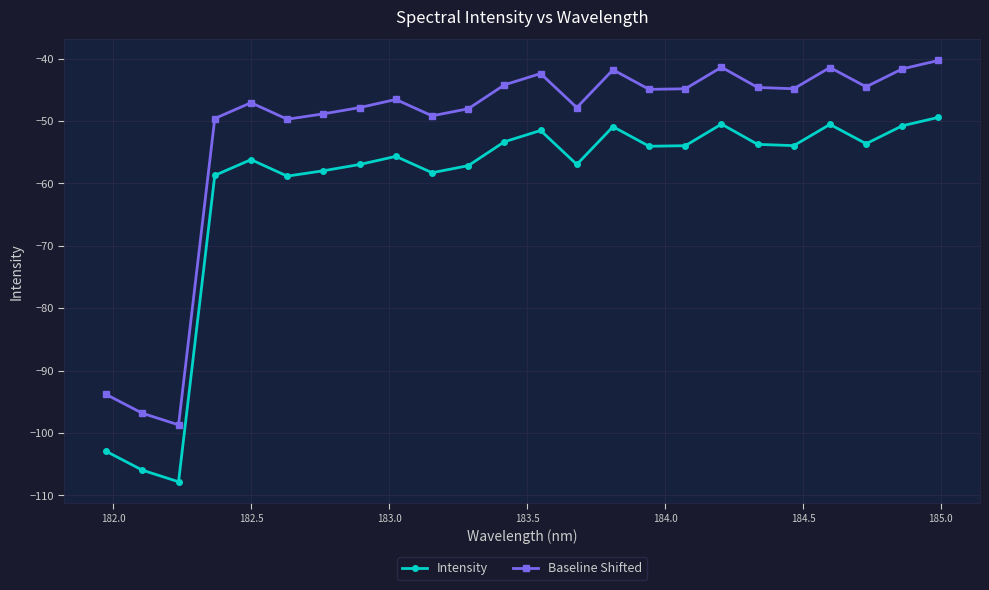

True or false: Baseline Shifted has more than 2 interior local peaks.

True